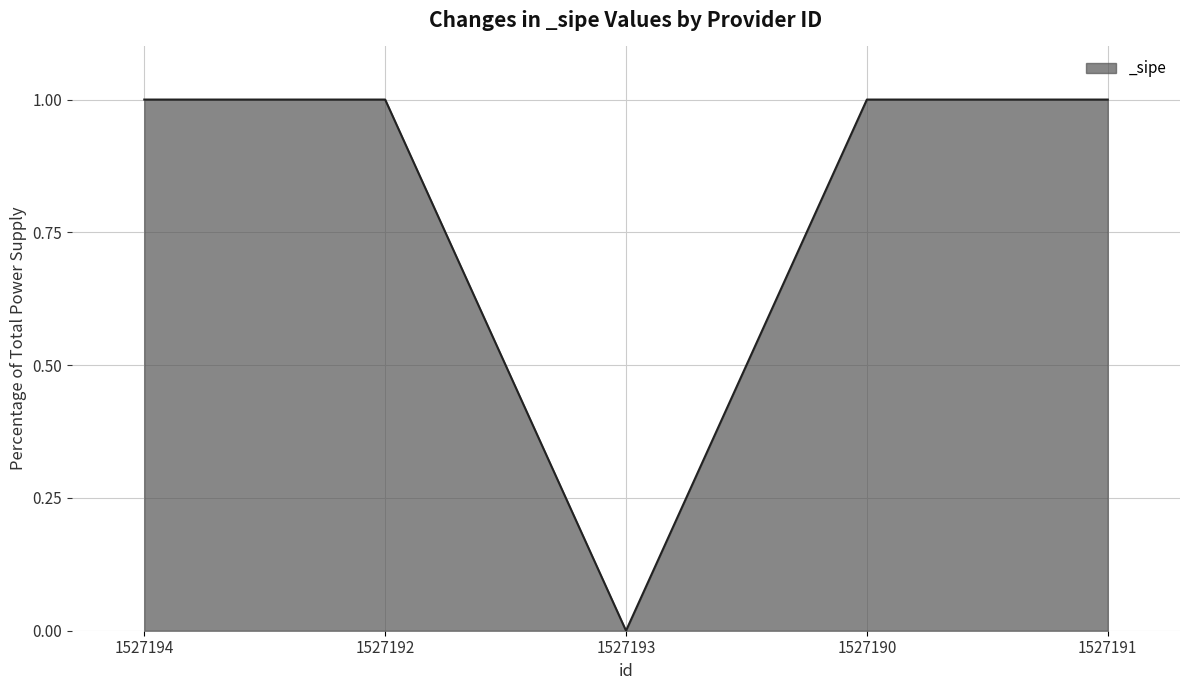

How many lines are shown in the chart?

1